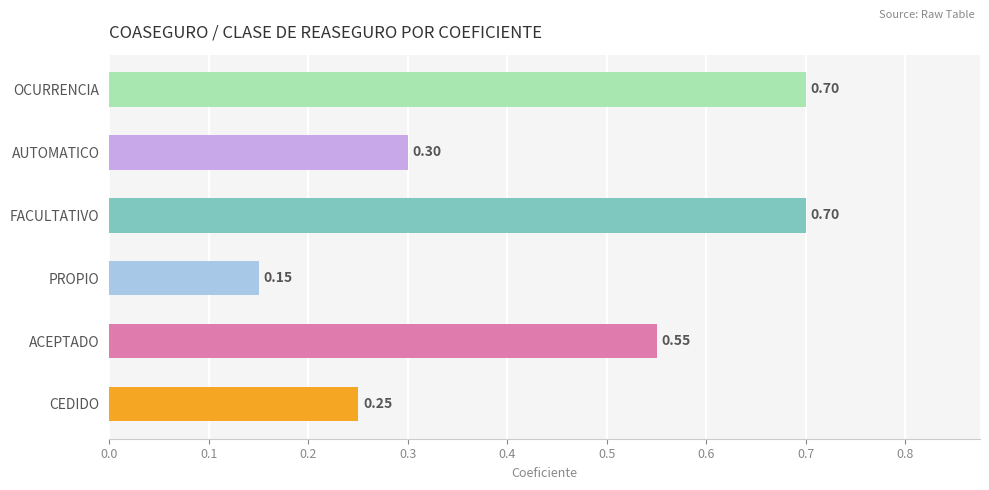

What is the average value?

0.4